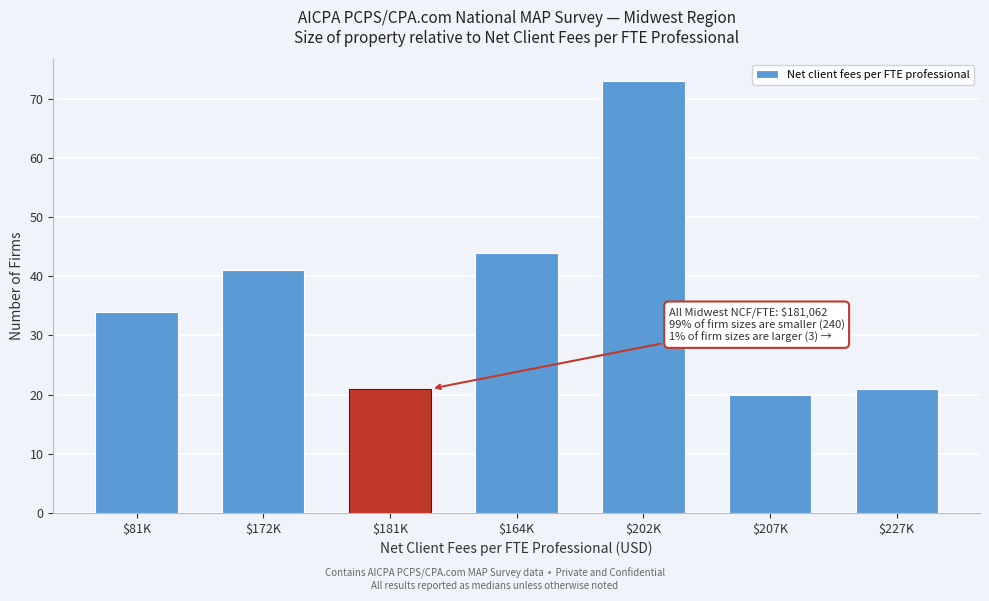

Reading left to right, extract all data points from this chart.

34	41	21	44	73	20	21